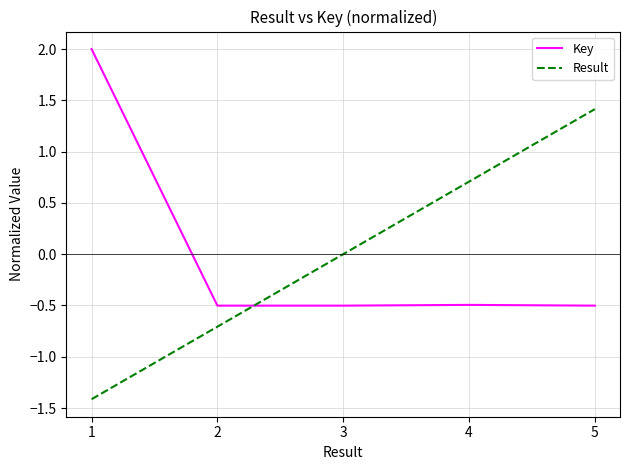

The Result series shows -1.4 at 1. True or false?

True